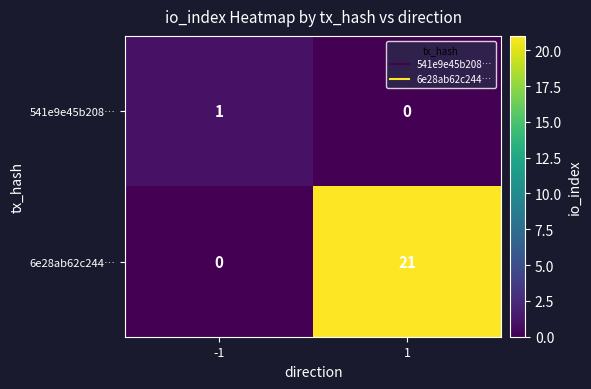

At which category does the chart reach its peak across all series?

1